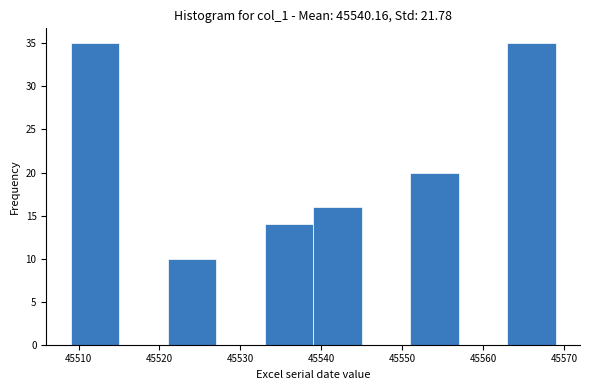

How tall is the bar that spans 45533 to 45539 on the x-axis? The values are not printed on the chart, so give them approximately, as read against the axis.

14